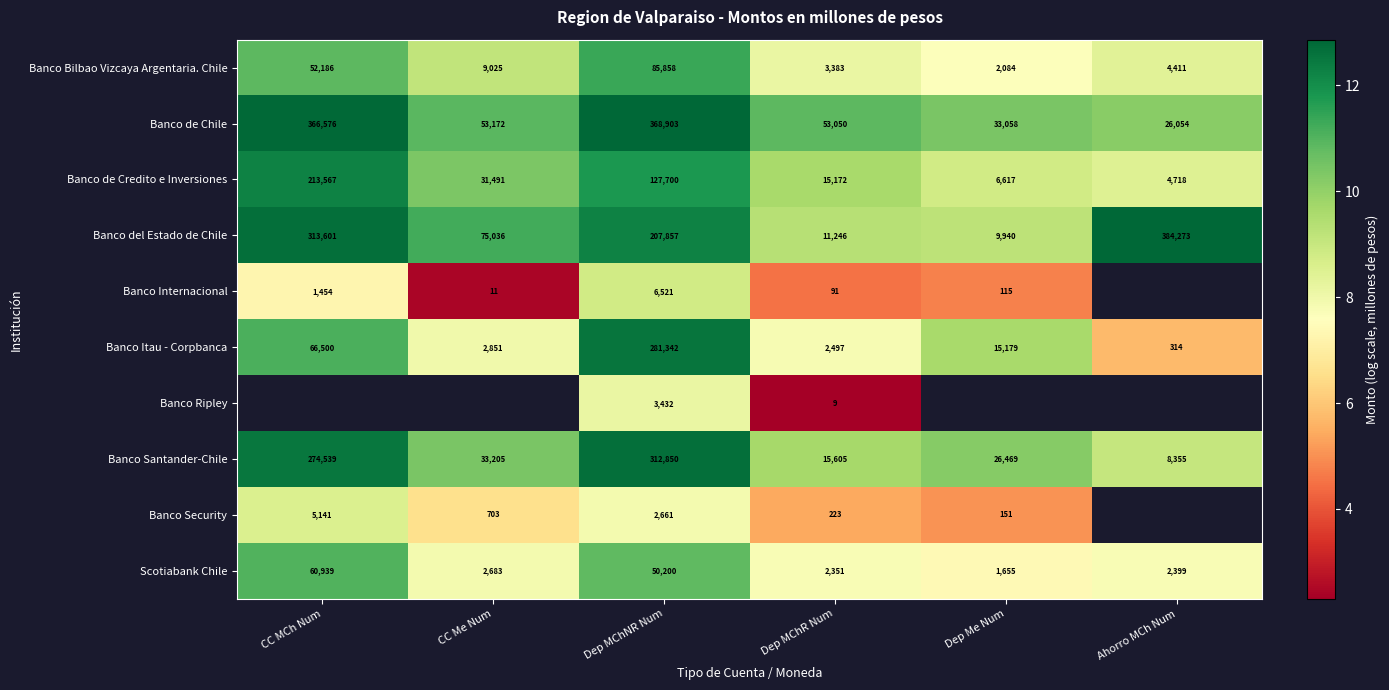

Which category has the highest value in the Banco de Chile series?

Dep MChNR Num